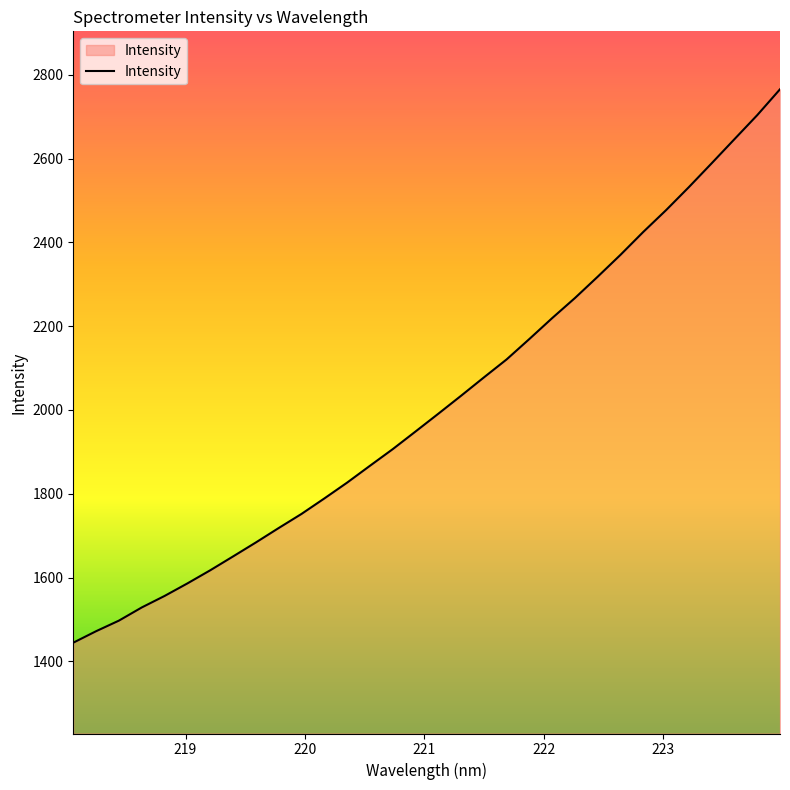

What is the smallest value displayed?

1444.7